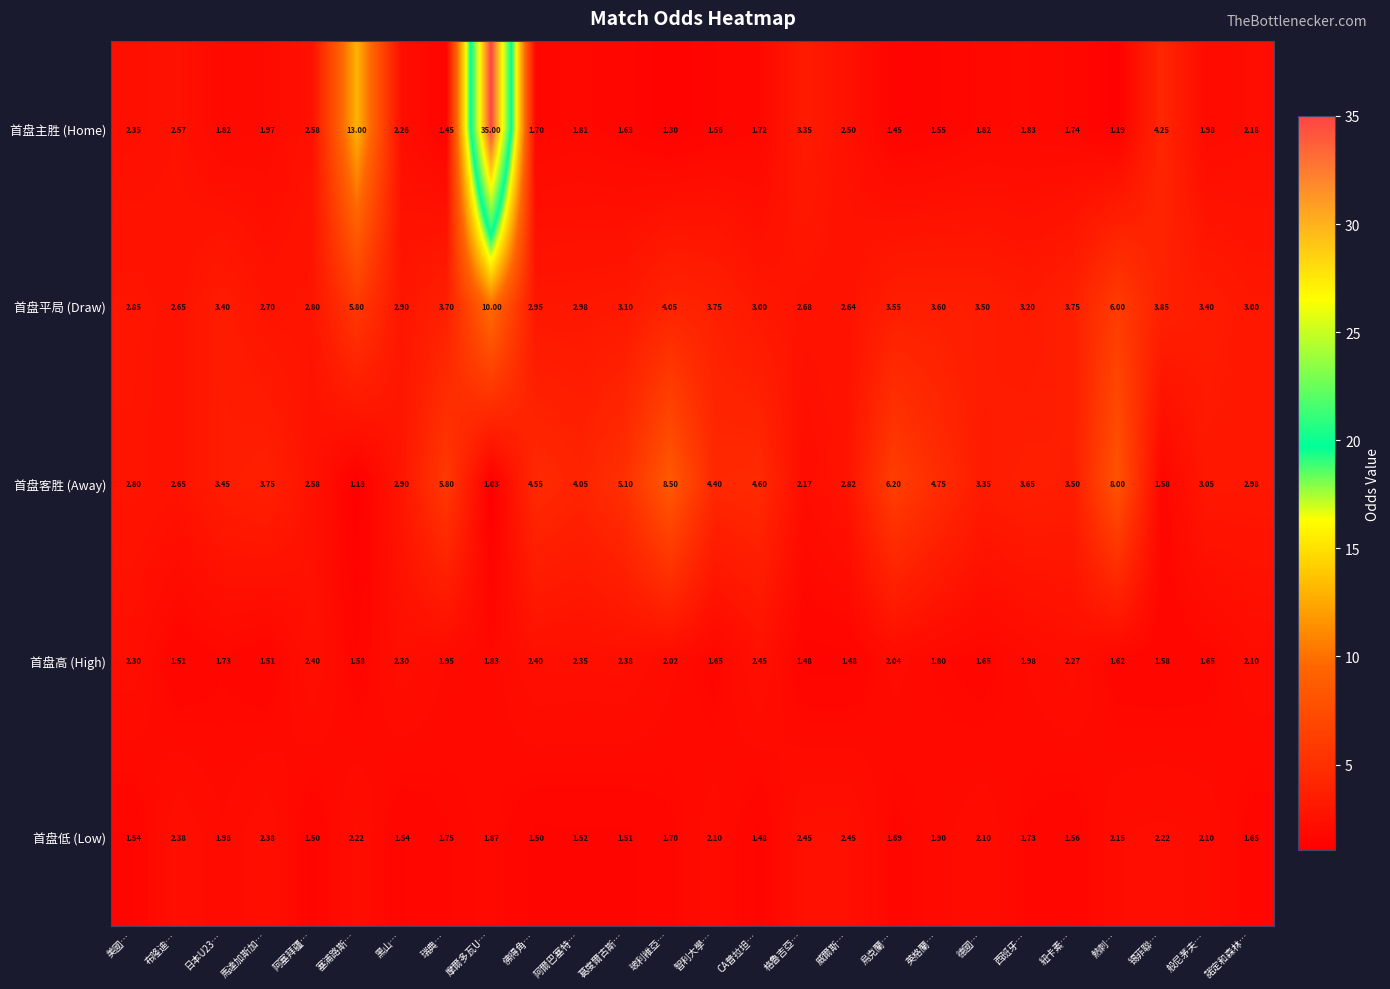

Which category has the lowest value in the 首盘主胜 (Home) series?

熱刺…